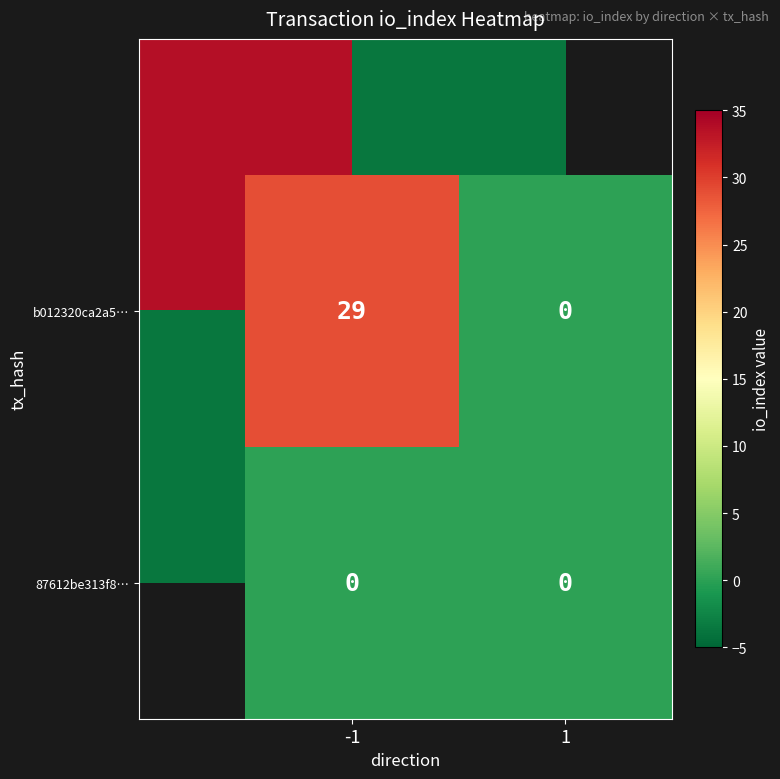

What is the maximum value shown in the chart?

29